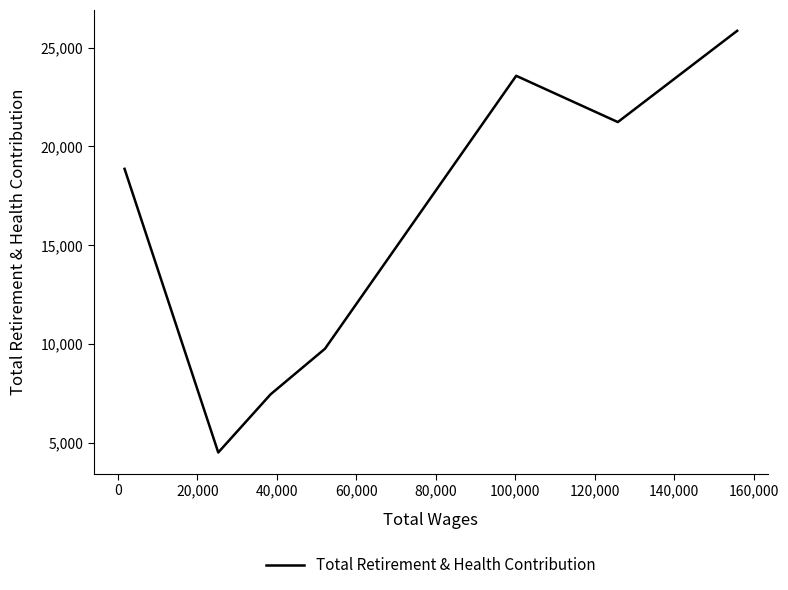

How many interior local peaks (higher than both neighbors) does the data have?

1